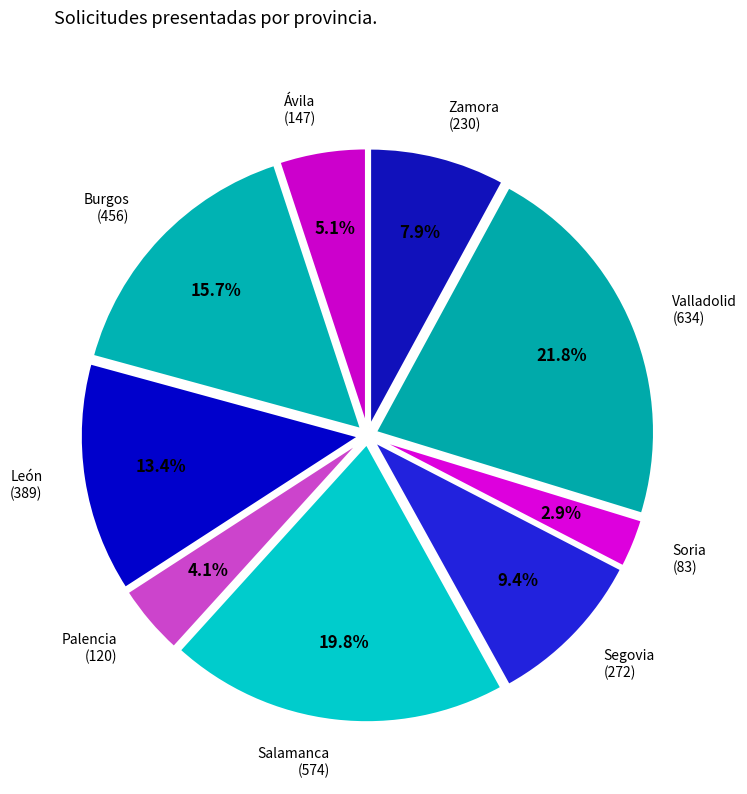

How many slices are in this pie chart?

9